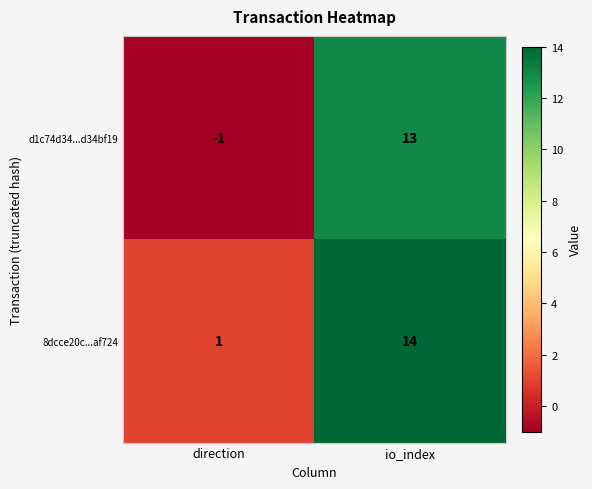

Rank the series by their maximum value, from lowest to highest.

d1c74d34...d34bf19, 8dcce20c...af724